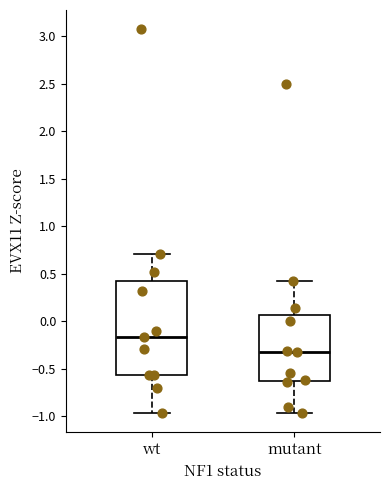

Reading left to right, read every box against the y-axis: the position of its median line, the range the box covers, and the ends of its whiskers. The values are not printed on the chart, so give them approximately, as read against the axis.

wt: median -0.15, box -0.55 to 0.40, whiskers -0.95 to 0.70
mutant: median -0.35, box -0.65 to 0.05, whiskers -0.95 to 0.40